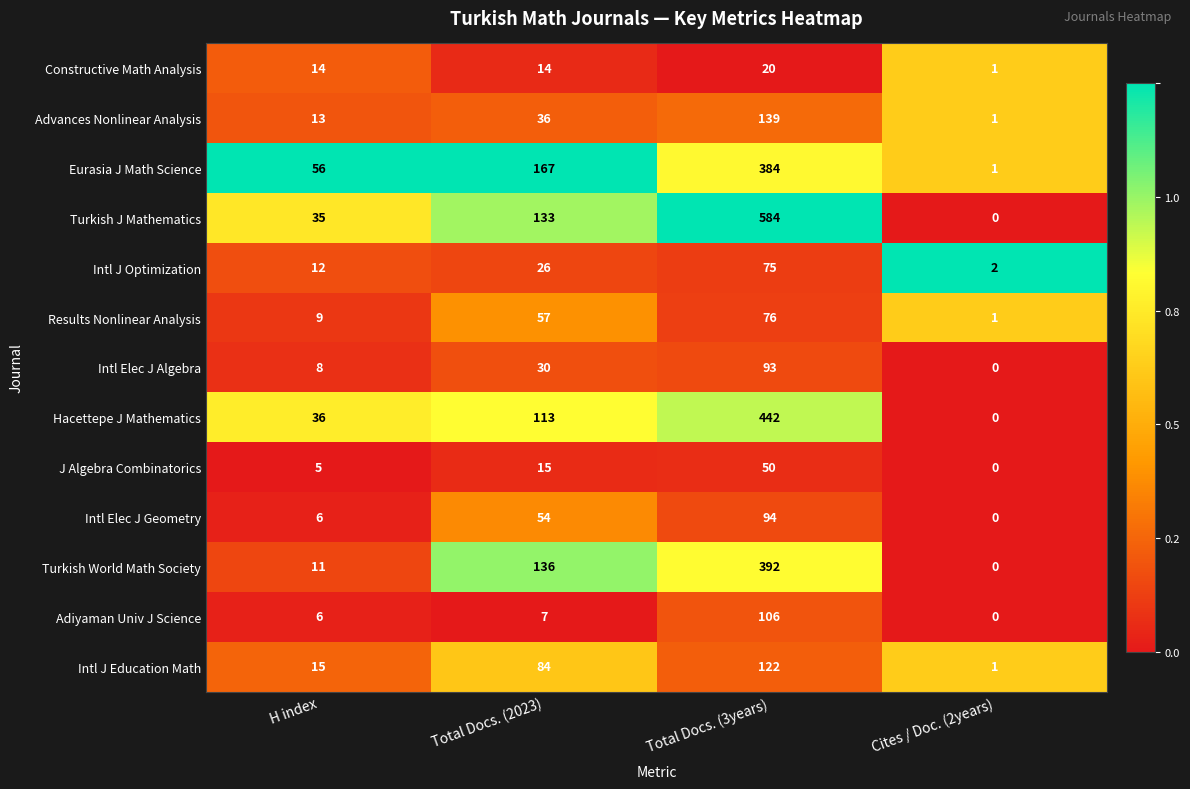

How many distinct data groups are displayed?

13